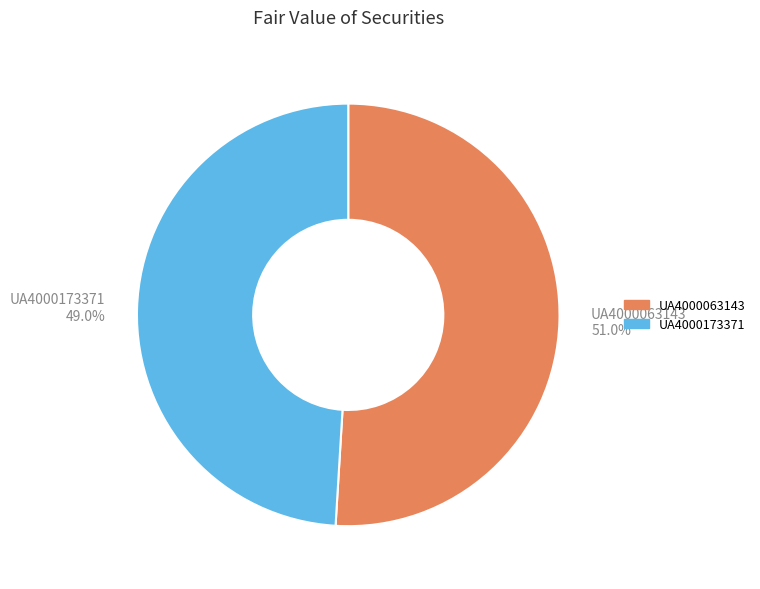

Which category has the biggest portion of the pie?

UA4000063143